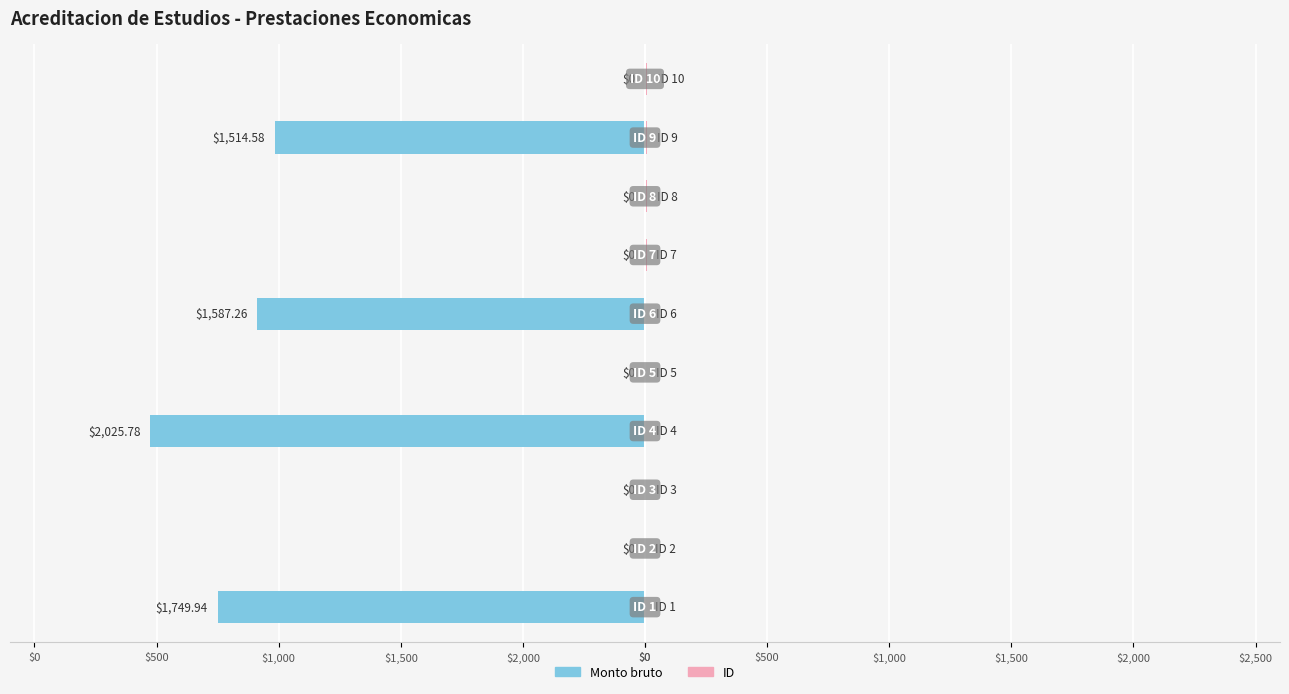

What is the smallest value displayed?

-2025.8